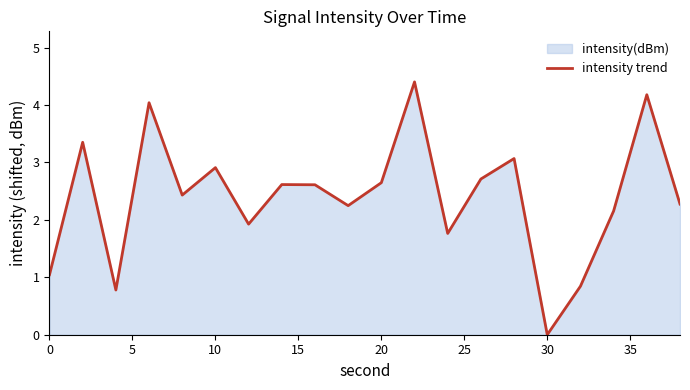

The value at 20 is 2.6. True or false?

True